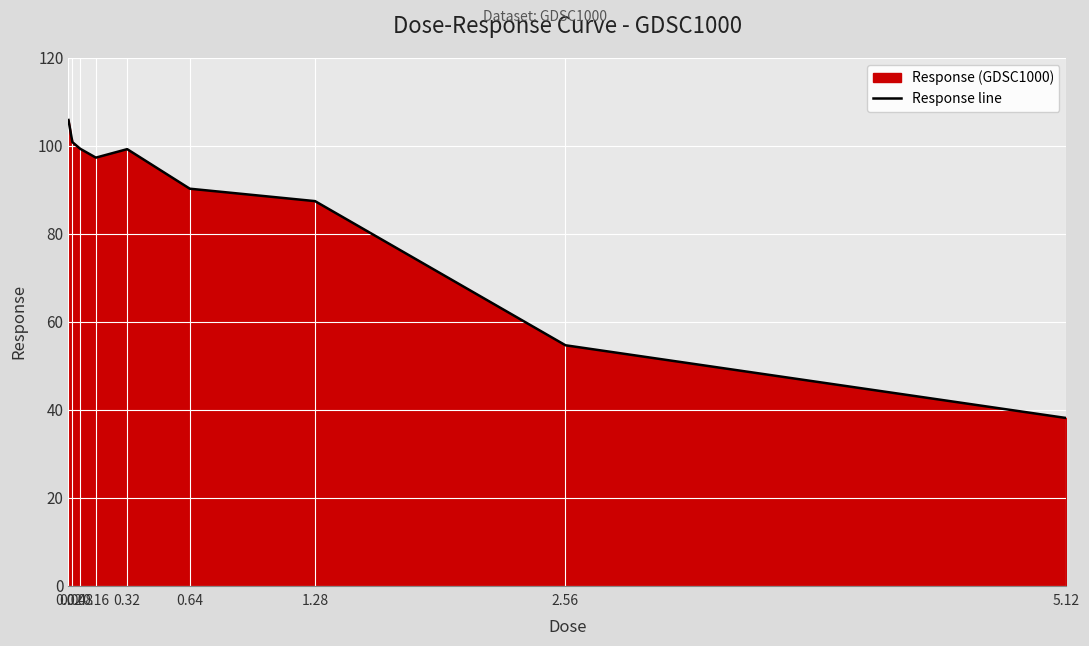

What is the change in value from 0.32 to 5.12?

-61.2